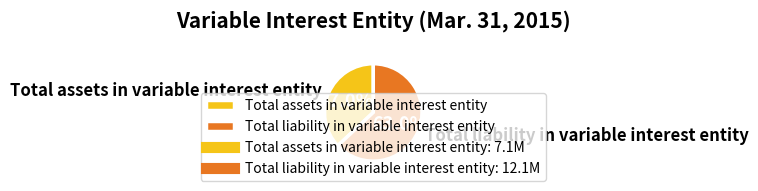

Rank the categories by value from lowest to highest.

Total assets in variable interest entity, Total liability in variable interest entity